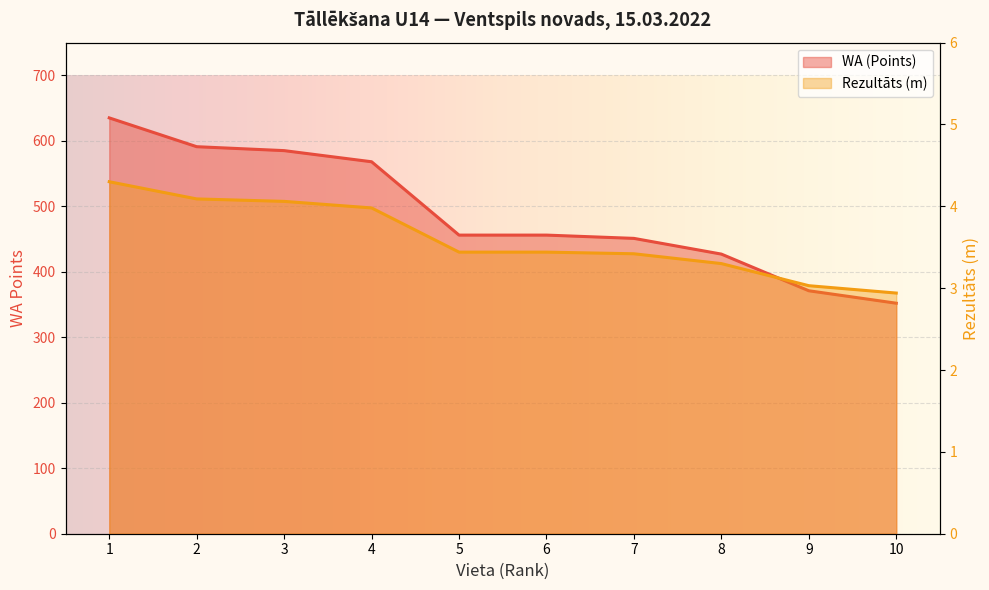

What is the sum of the Rezultāts (m) values at 8 and 2?

7.4